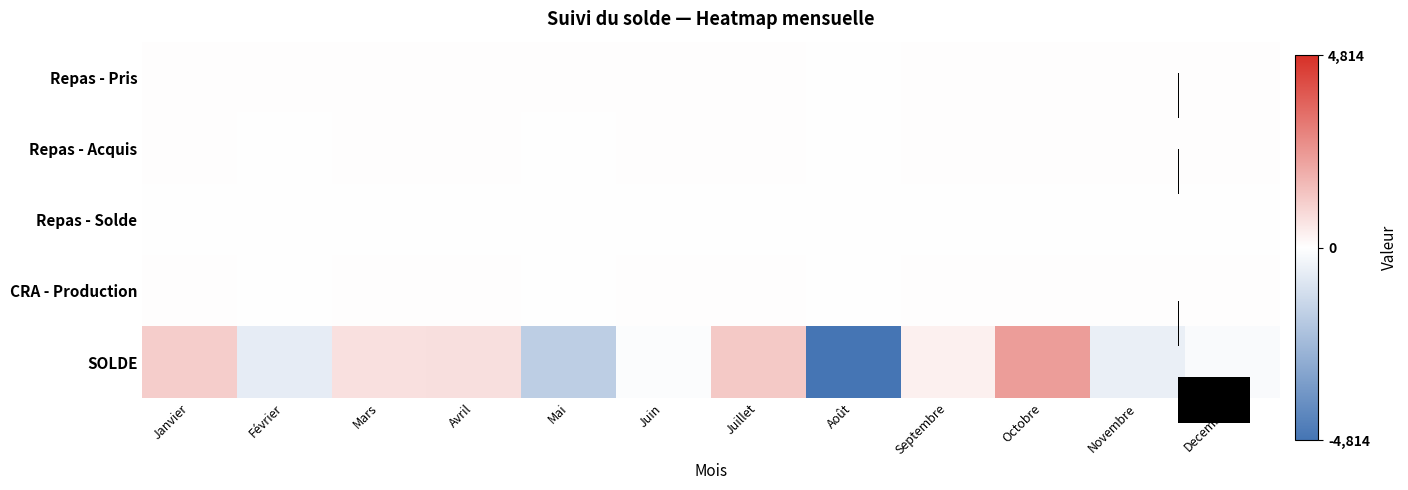

How many categories are shown in the chart?

12